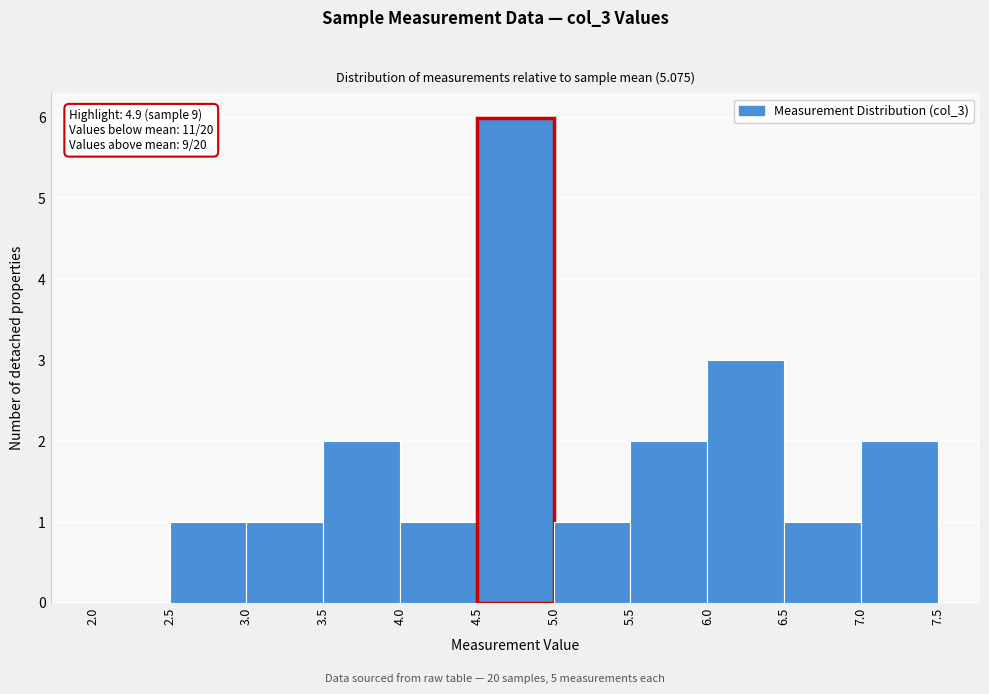

Over which range of the x-axis is the bar tallest?

4.5 to 5.0